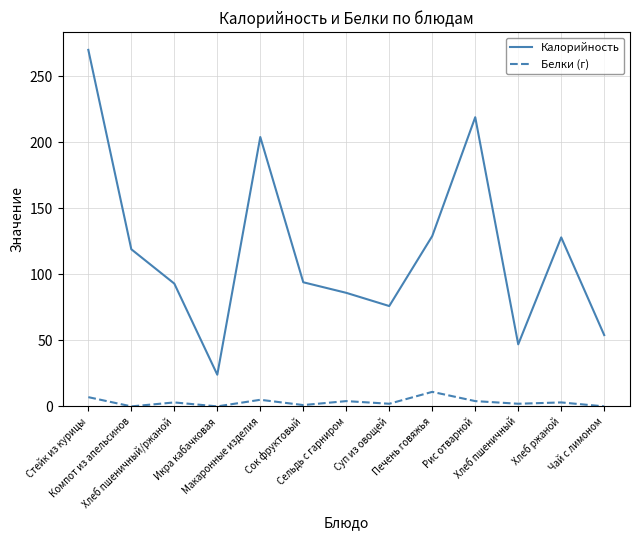

Rank the series by their average value, from highest to lowest.

Калорийность, Белки (г)